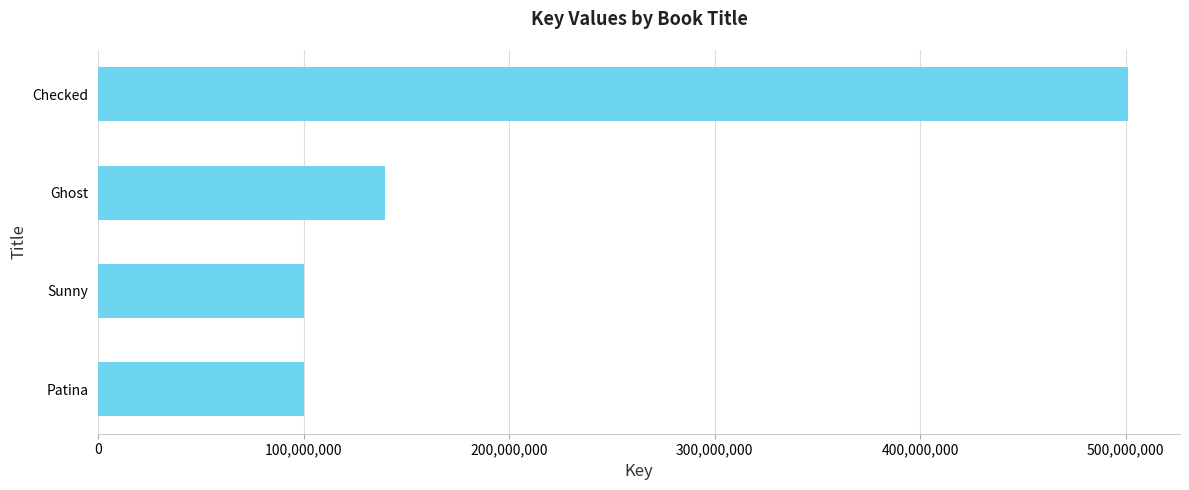

Is it true that the value at Patina is 34455269?

False